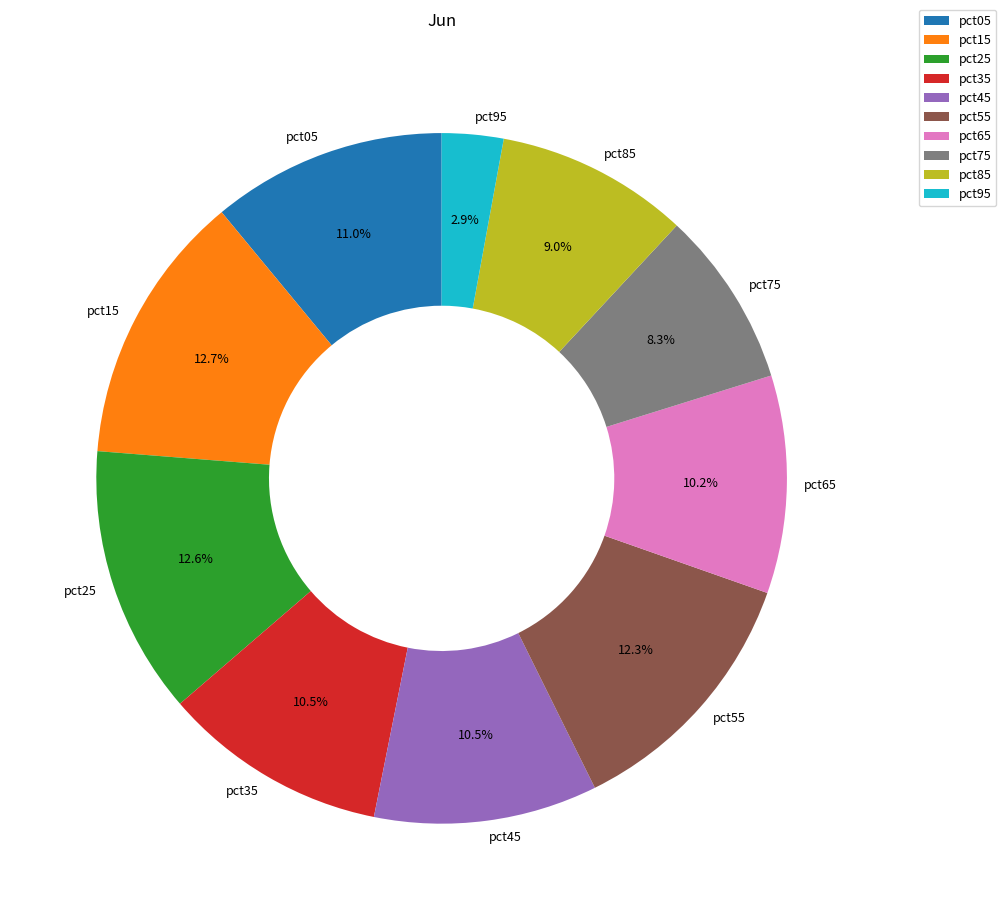

Between pct05 and pct65, which is larger?

pct05